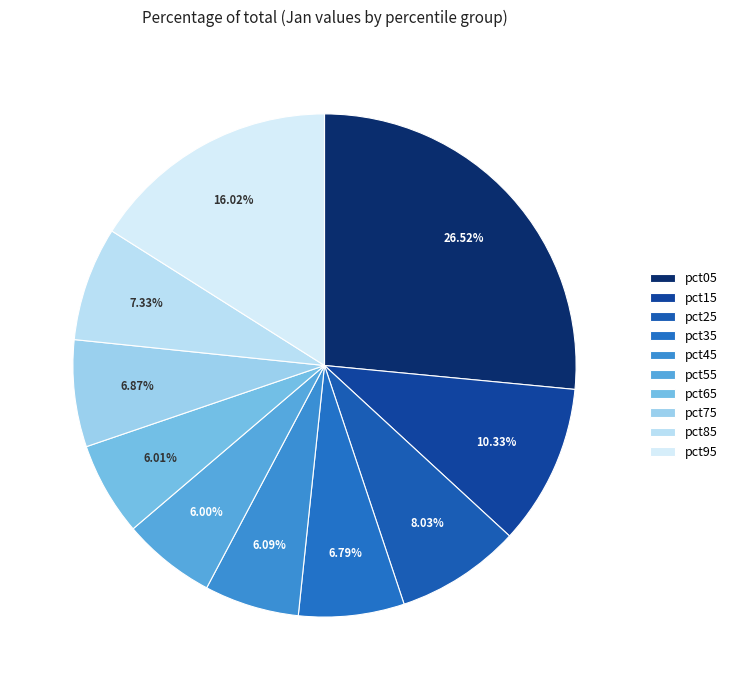

What is the smallest slice in the pie chart?

pct55